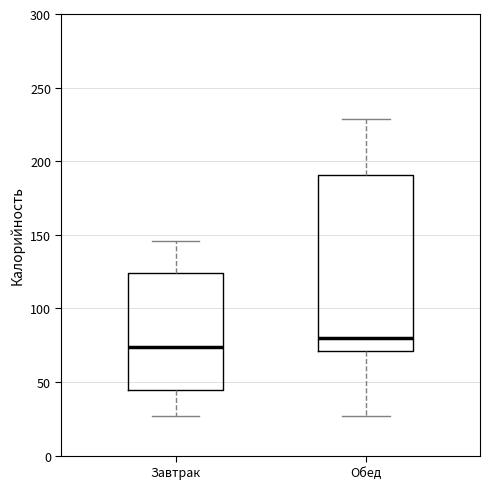

Where is the upper edge of the box for Завтрак on the y-axis? The values are not printed on the chart, so give them approximately, as read against the axis.

125